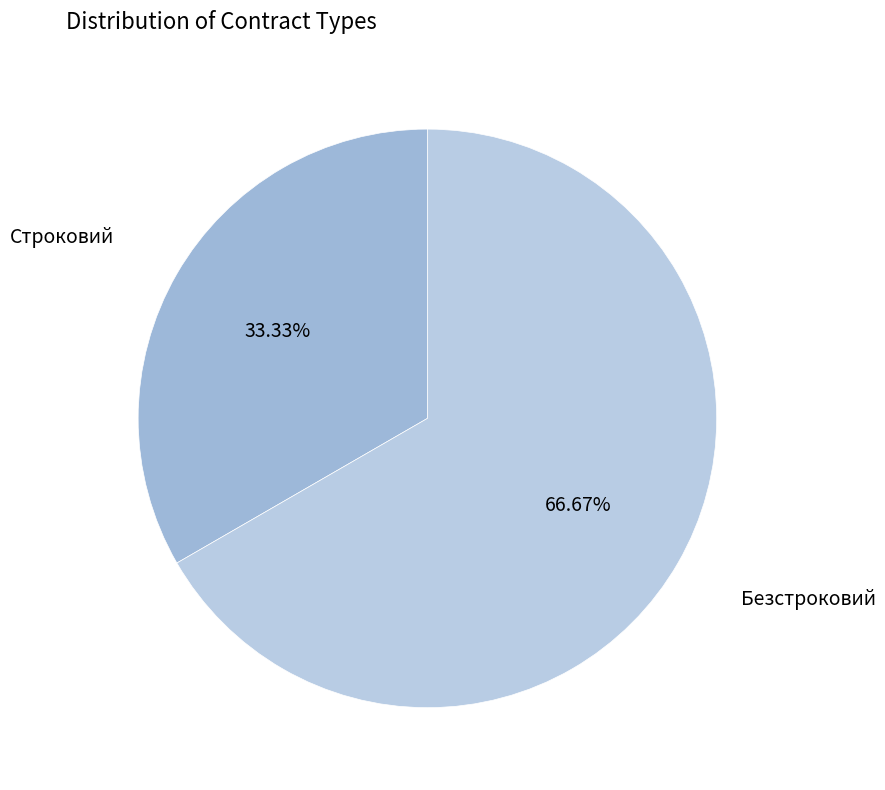

Which slice is the largest?

Безстроковий